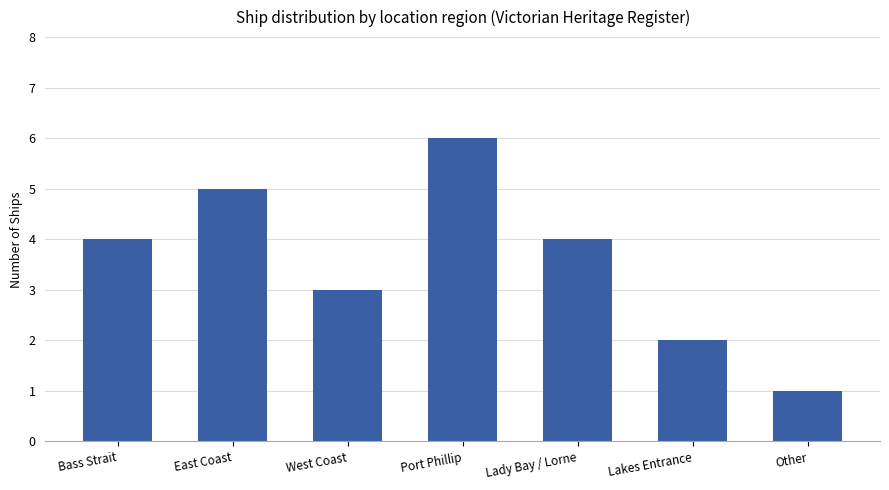

What is the label of the 1st bar from the right?

Other